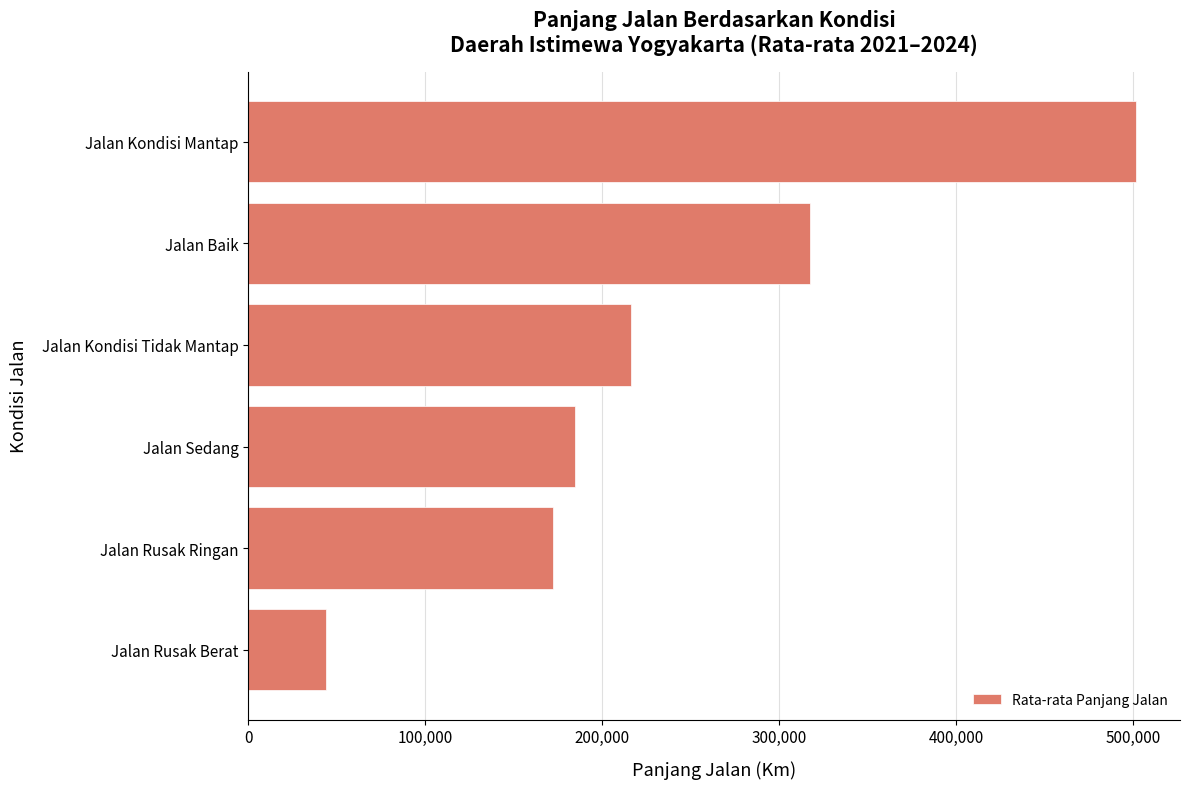

What is the sum of all values?

1435537.5